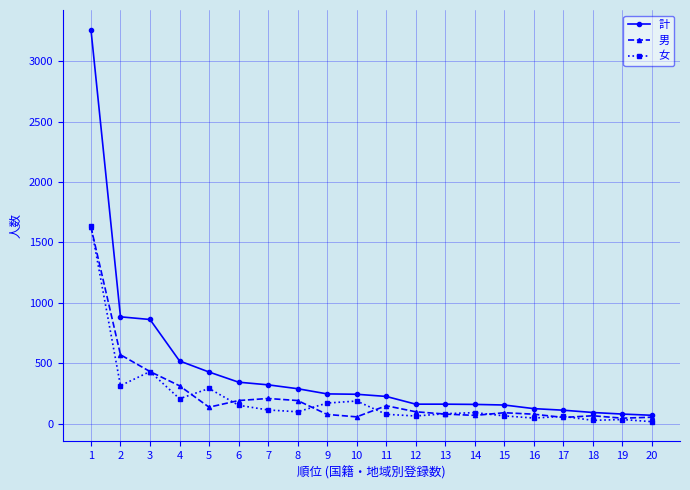

At which category is the sum across all series the highest?

1